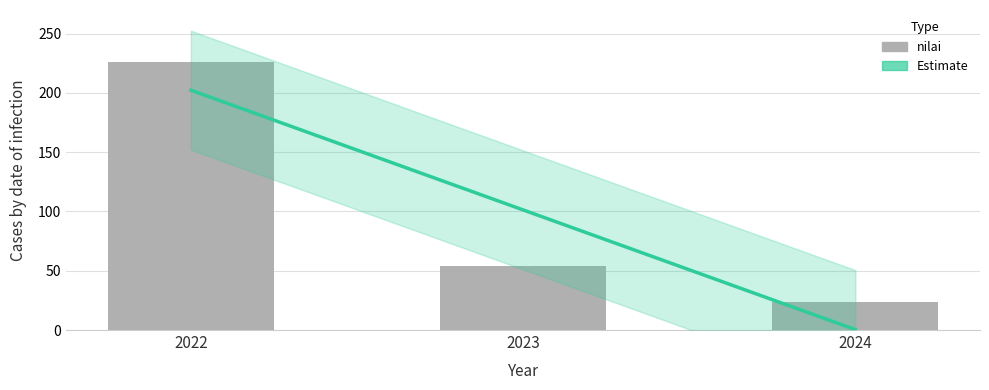

What is the change in value from 2022 to 2023?

-172